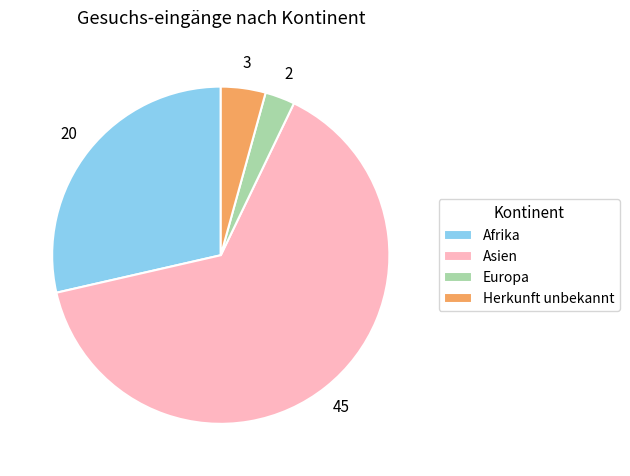

Is it true that Asien is 78% of the pie?

False